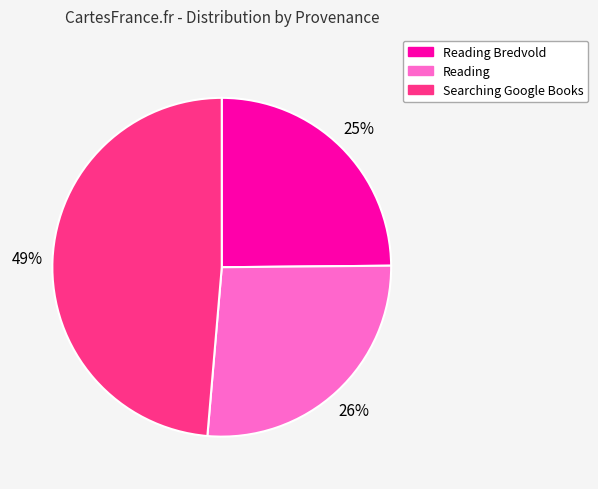

Does any single category account for the majority?

No